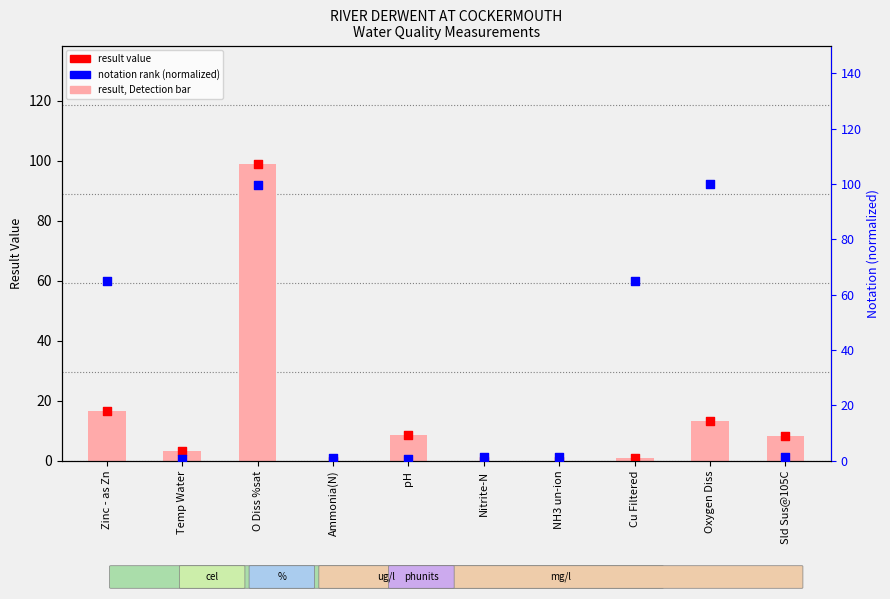

What is the total value across all series at Zinc - as Zn?

98.4